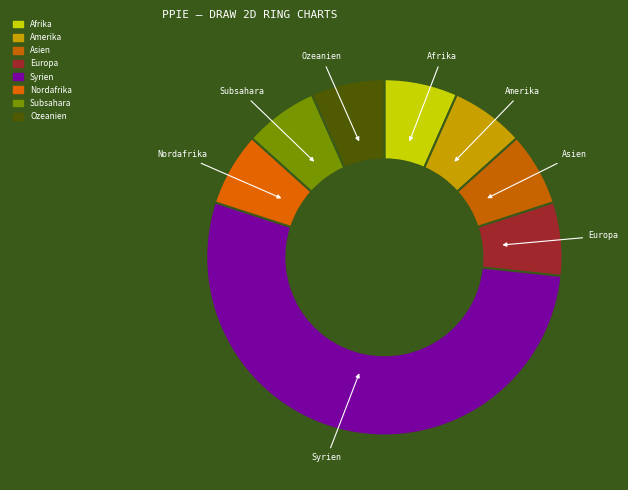

Between Syrien and Ozeanien, which is larger?

Syrien